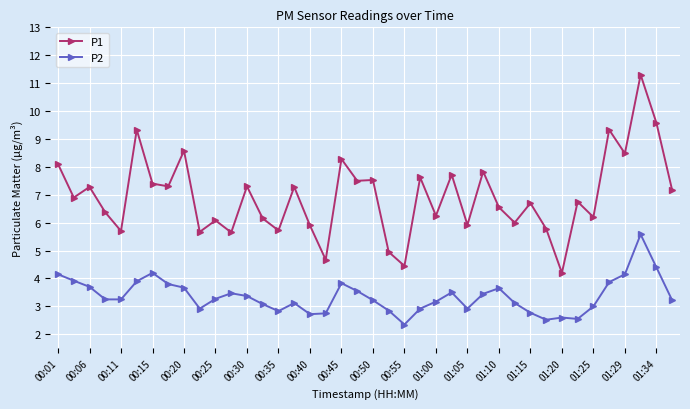

True or false: P2 has more than 2 interior local peaks.

True